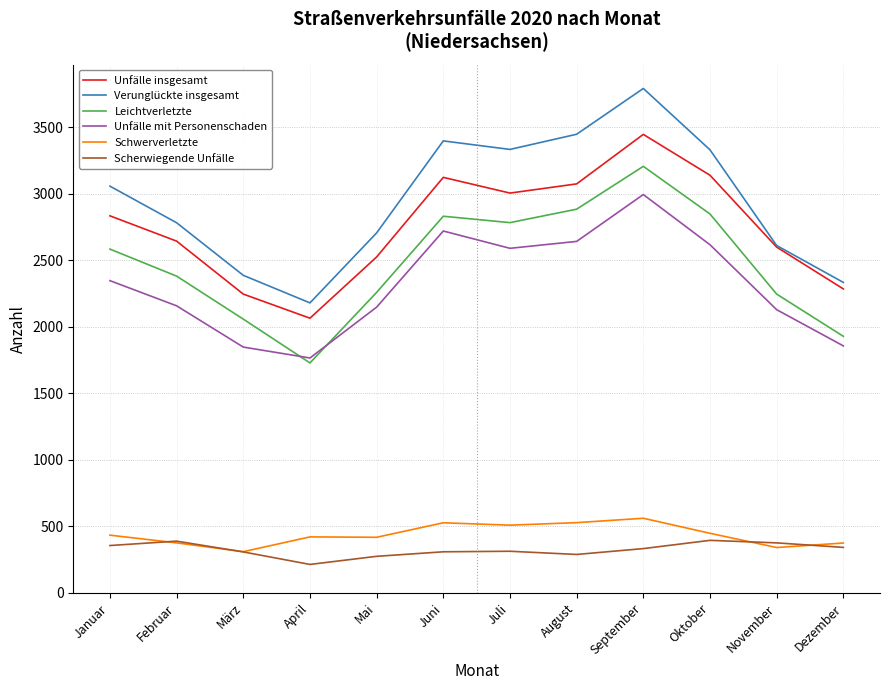

What is the difference between the Schwerverletzte values at Januar and April?

13